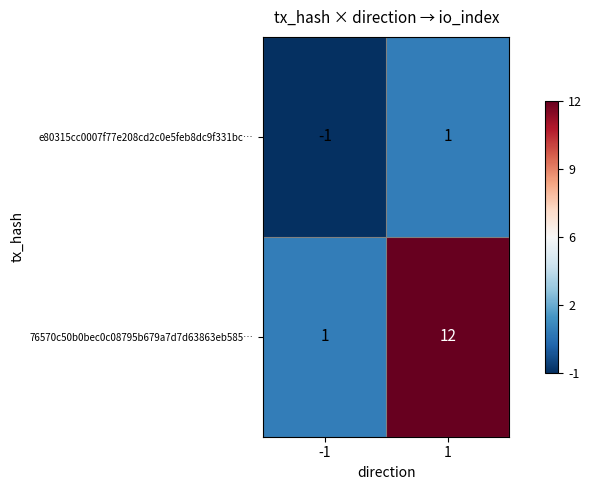

Which series has the largest range (max minus min)?

76570c50b0bec0c08795b679a7d7d63863eb585…